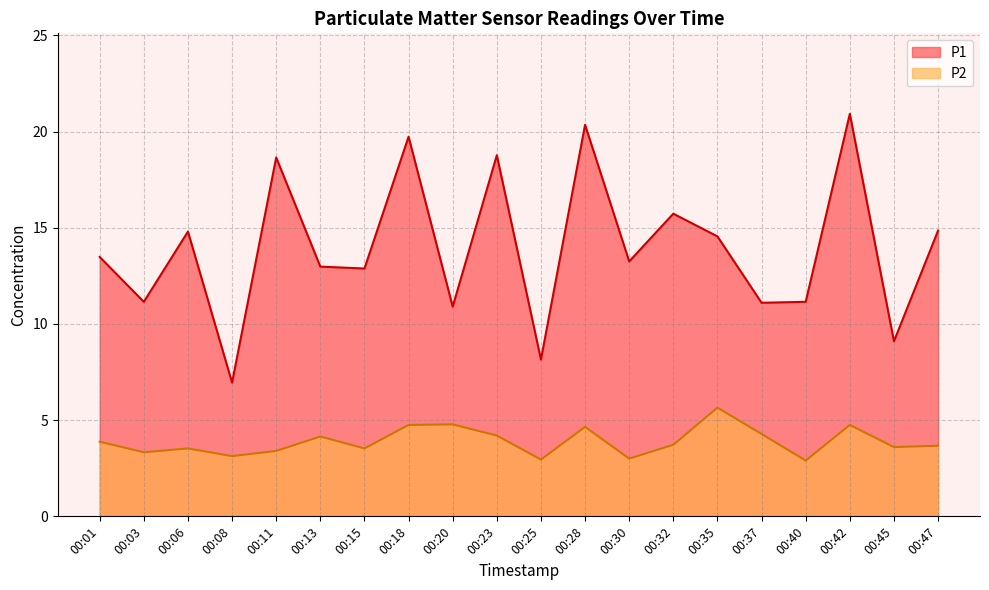

Reading left to right, transcribe all the data shown in this chart.

P1: 00:01=13.5	00:03=11.2	00:06=14.8	00:08=7.0	00:11=18.6	00:13=13.0	00:15=12.9	00:18=19.7	00:20=10.9	00:23=18.8	00:25=8.2	00:28=20.4	00:30=13.2	00:32=15.7	00:35=14.6	00:37=11.1	00:40=11.2	00:42=20.9	00:45=9.1	00:47=14.8
P2: 00:01=3.9	00:03=3.3	00:06=3.5	00:08=3.1	00:11=3.4	00:13=4.2	00:15=3.5	00:18=4.8	00:20=4.8	00:23=4.2	00:25=3.0	00:28=4.7	00:30=3.0	00:32=3.7	00:35=5.7	00:37=4.3	00:40=2.9	00:42=4.8	00:45=3.6	00:47=3.7